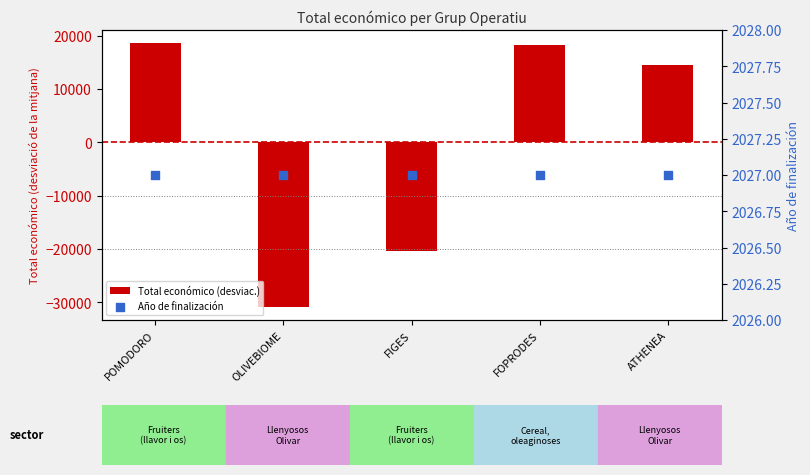

At which category is the sum across all series the highest?

POMODORO